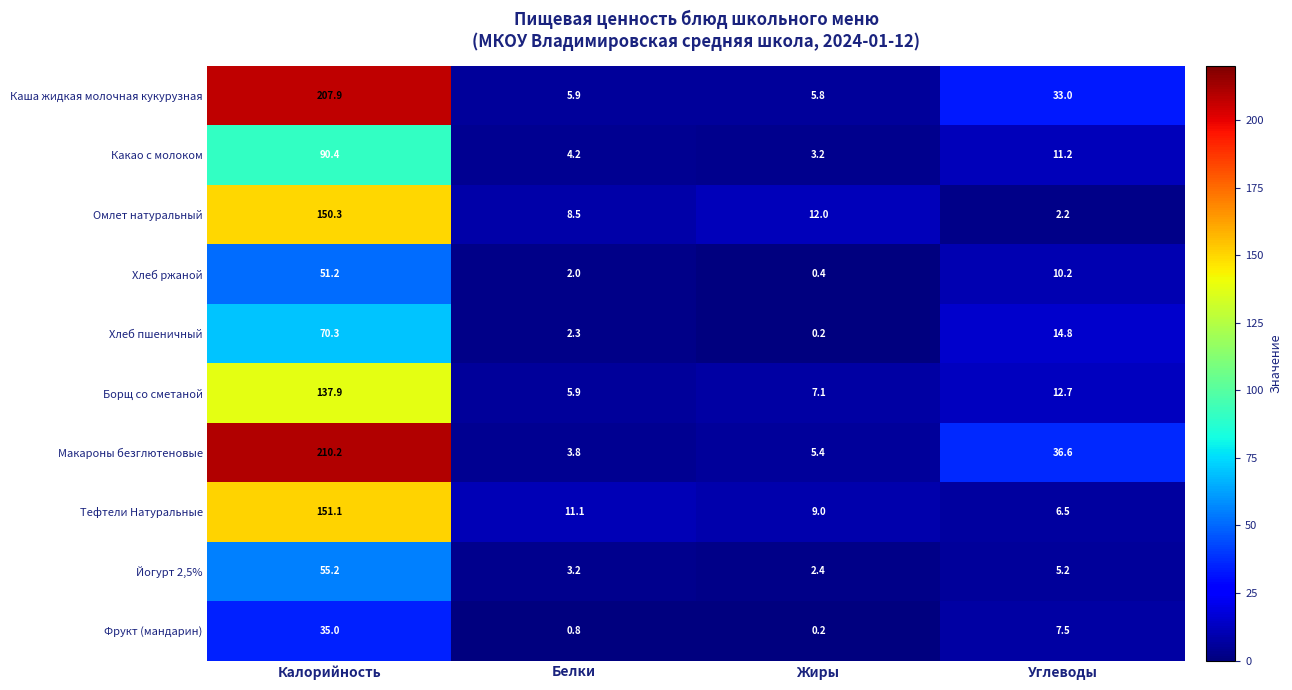

At how many categories does at least one series exceed 52?

1